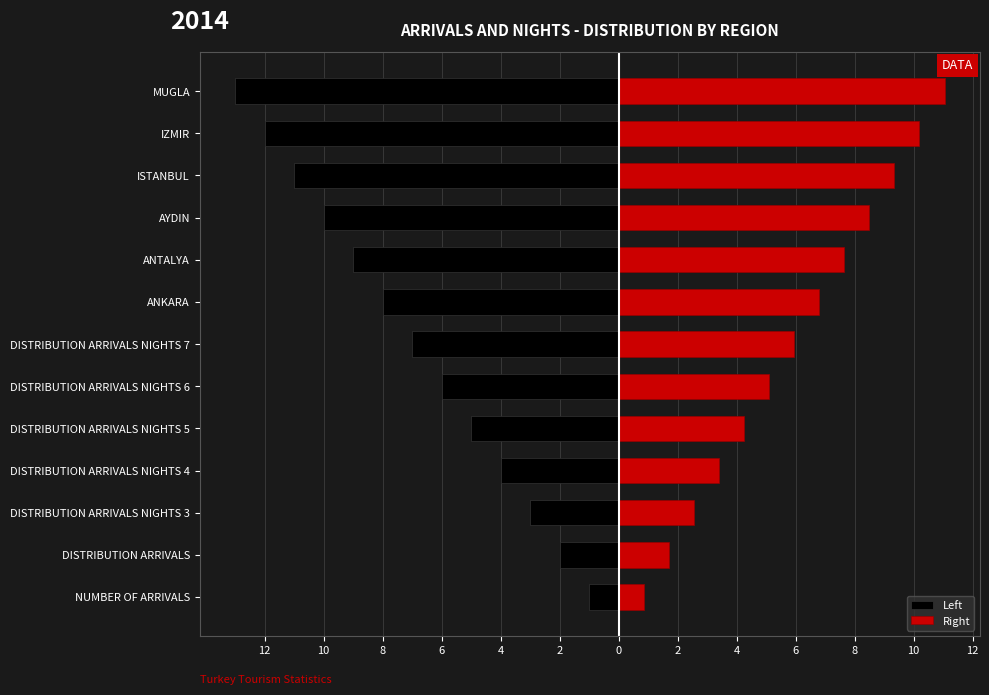

The Right series shows 7.5 at DISTRIBUTION ARRIVALS NIGHTS 5. True or false?

False